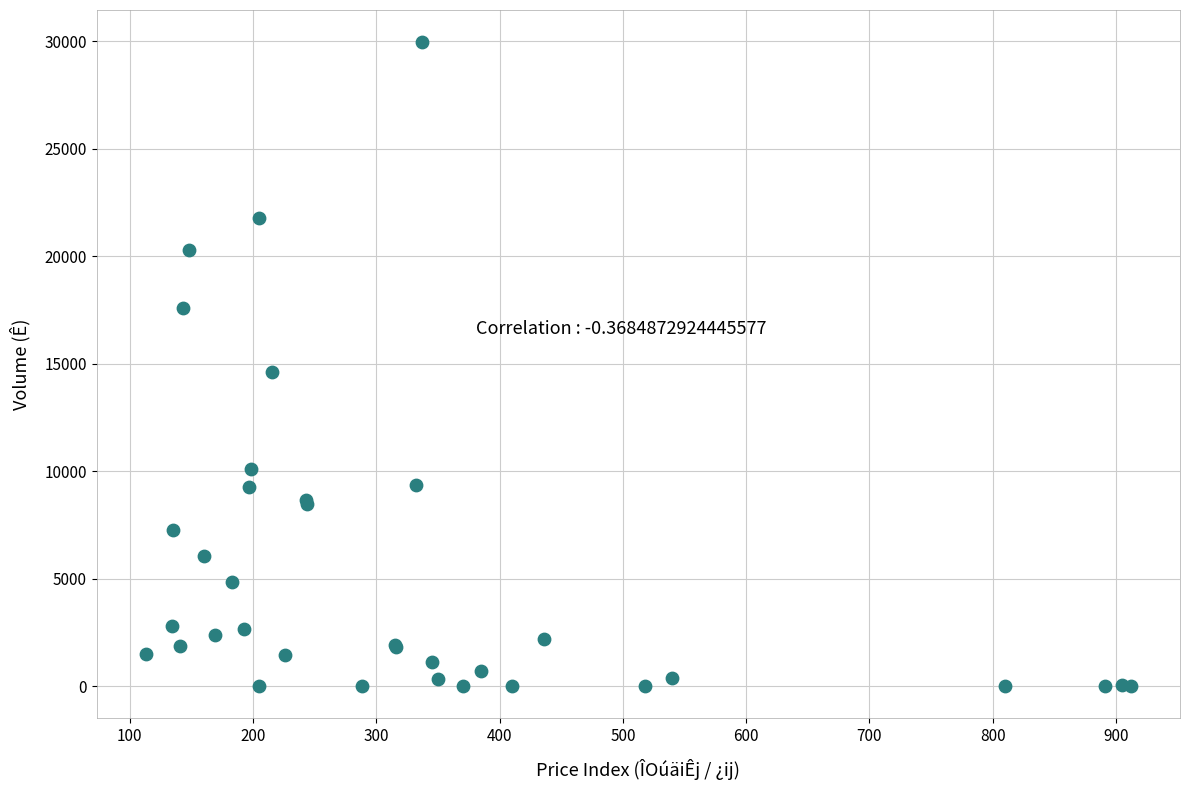

What Y value in the scatter plot is closest to 14978?

14637